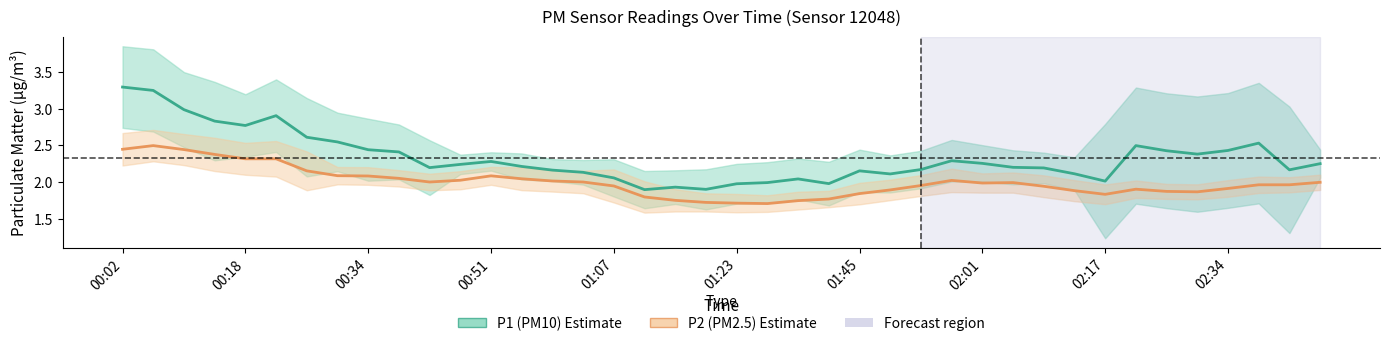

What is the lowest value of the P1 (PM10) series?

1.9